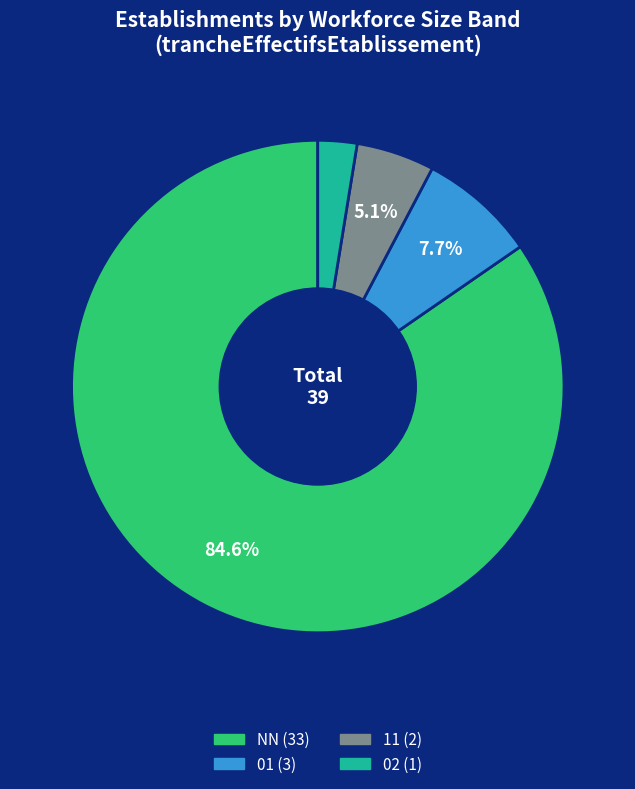

Does any single category account for the majority?

Yes